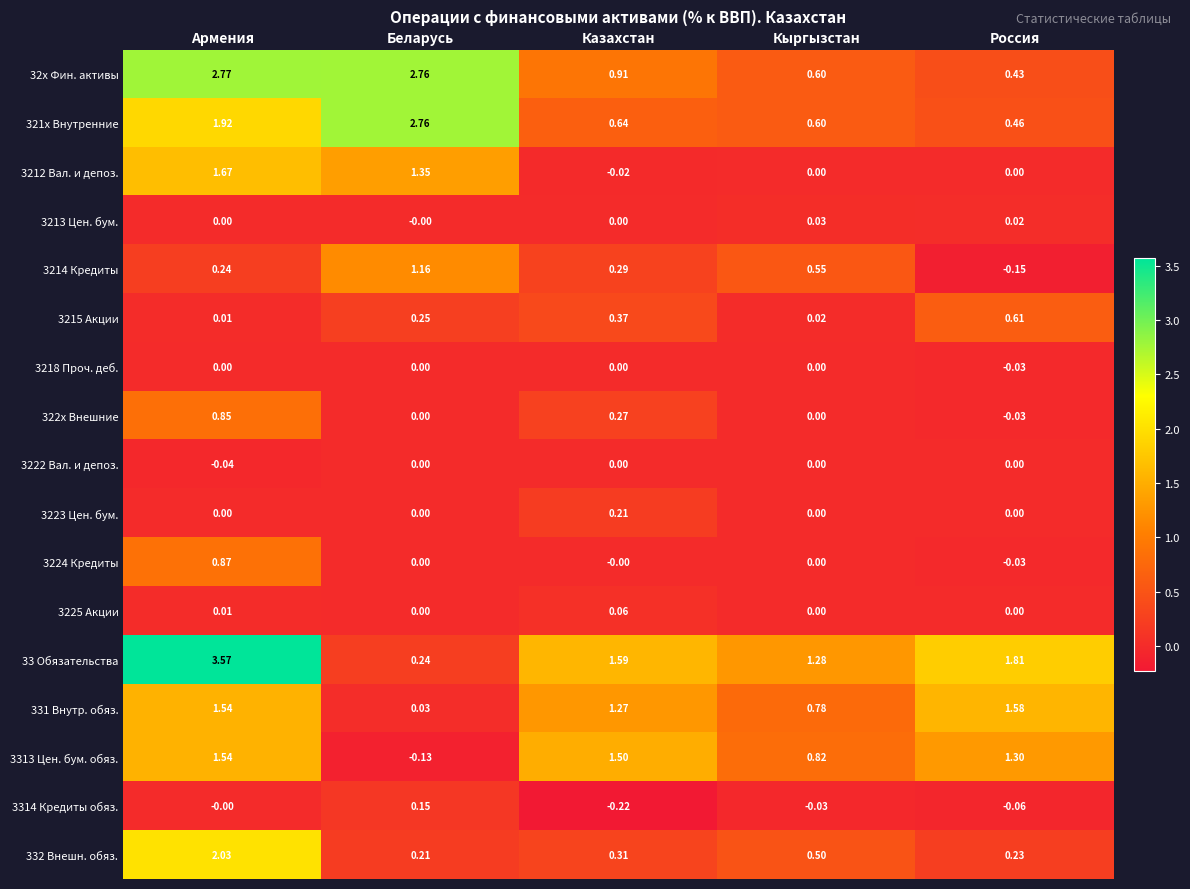

At which category does the chart reach its minimum across all series?

Казахстан